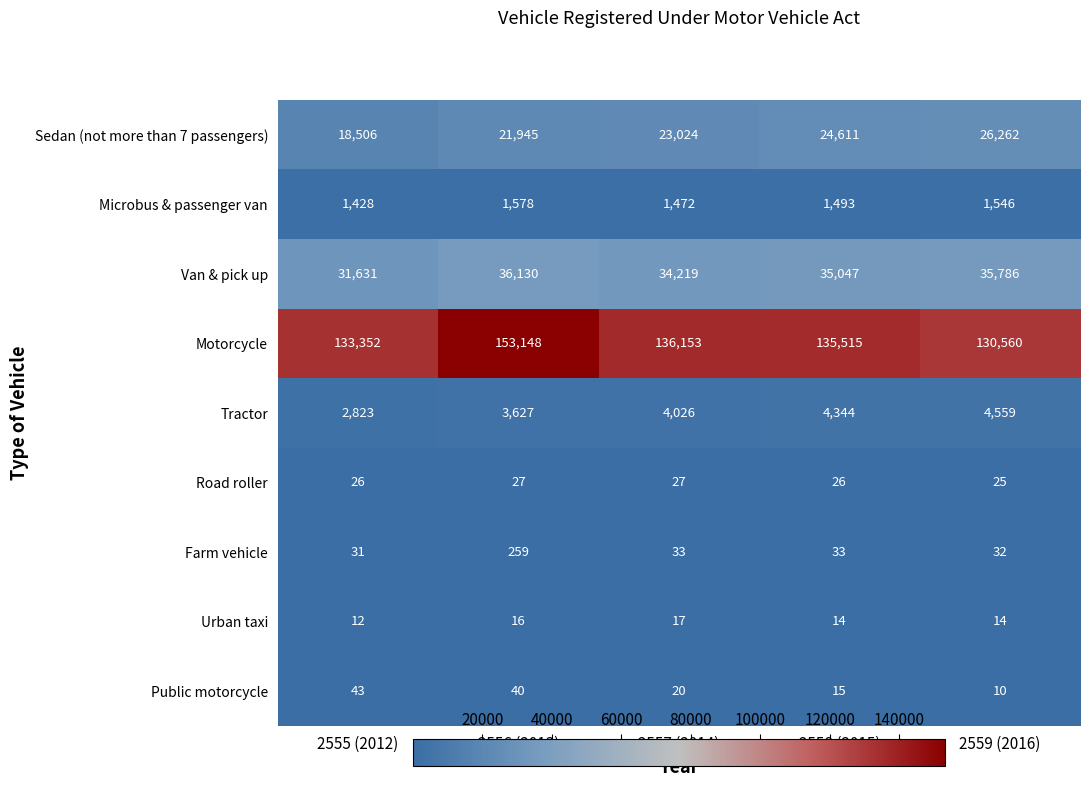

Which series changed the most between 2555 (2012) and 2559 (2016)?

Sedan (not more than 7 passengers)